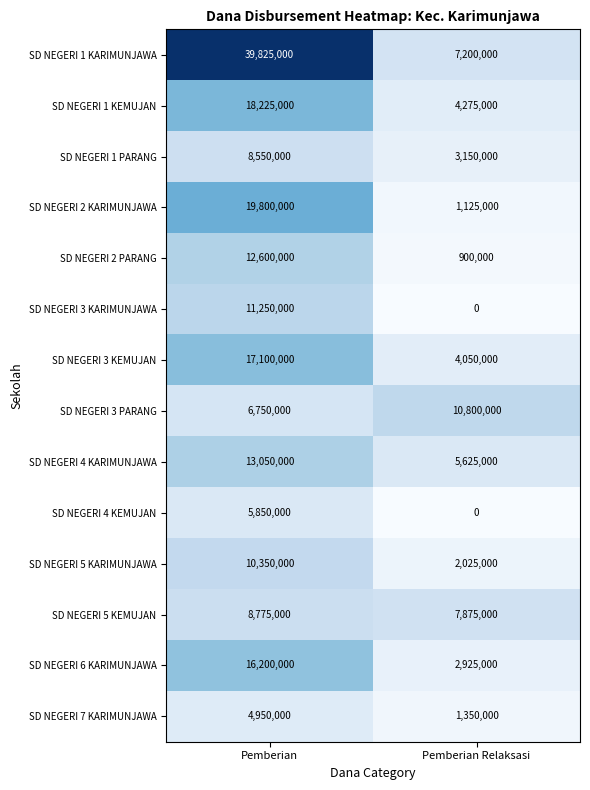

Rank the series by their maximum value, from lowest to highest.

SD NEGERI 7 KARIMUNJAWA, SD NEGERI 4 KEMUJAN, SD NEGERI 1 PARANG, SD NEGERI 5 KEMUJAN, SD NEGERI 5 KARIMUNJAWA, SD NEGERI 3 PARANG, SD NEGERI 3 KARIMUNJAWA, SD NEGERI 2 PARANG, SD NEGERI 4 KARIMUNJAWA, SD NEGERI 6 KARIMUNJAWA, SD NEGERI 3 KEMUJAN, SD NEGERI 1 KEMUJAN, SD NEGERI 2 KARIMUNJAWA, SD NEGERI 1 KARIMUNJAWA